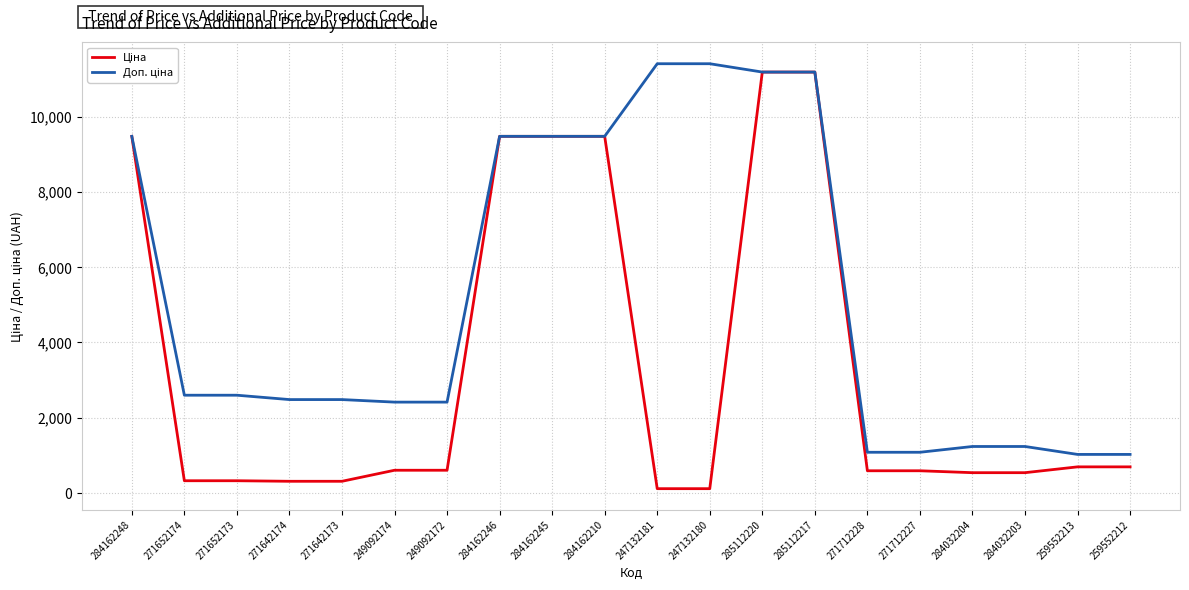

What is the spread (max minus min) of values at 259552212?

330.9